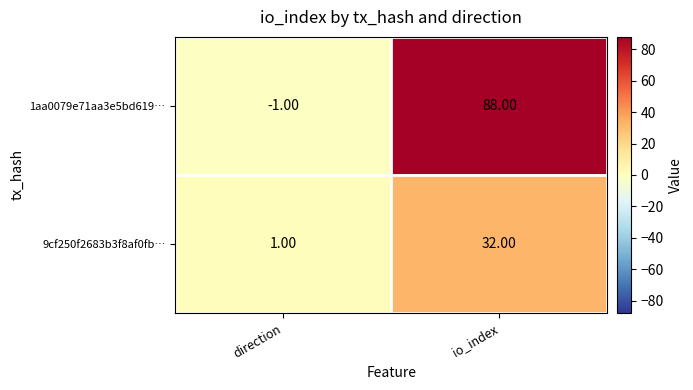

At which label does 9cf250f2683b3f8af0fb… reach its minimum?

direction